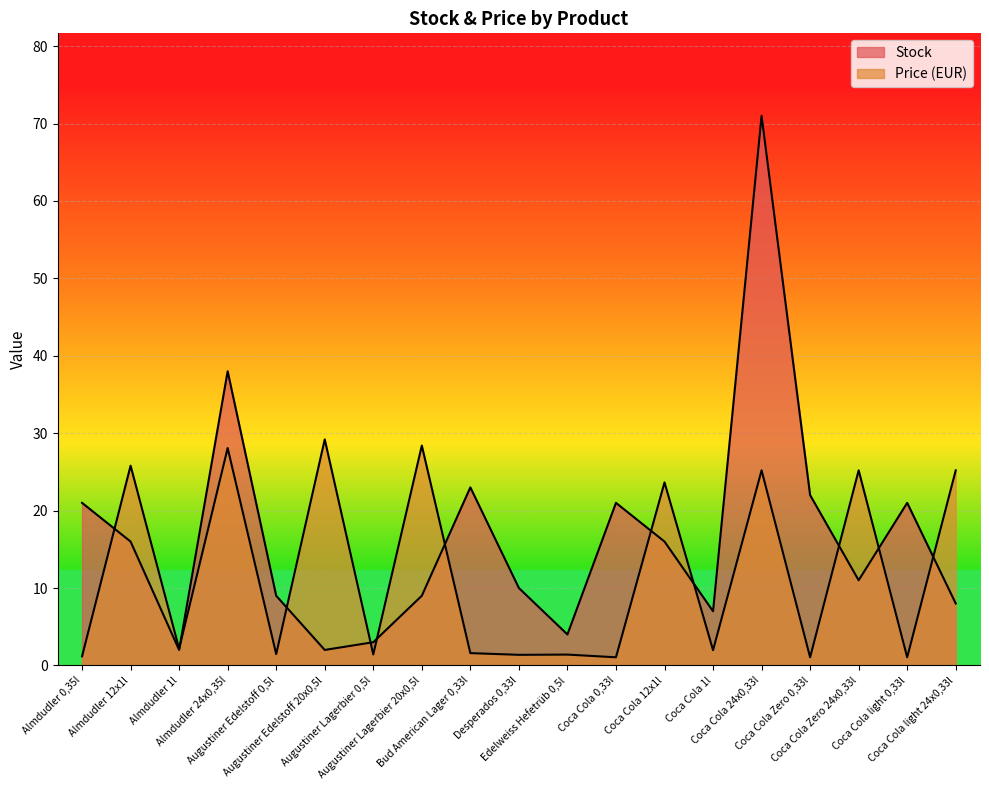

What is the total value across all series at Coca Cola 12x1l?

39.6